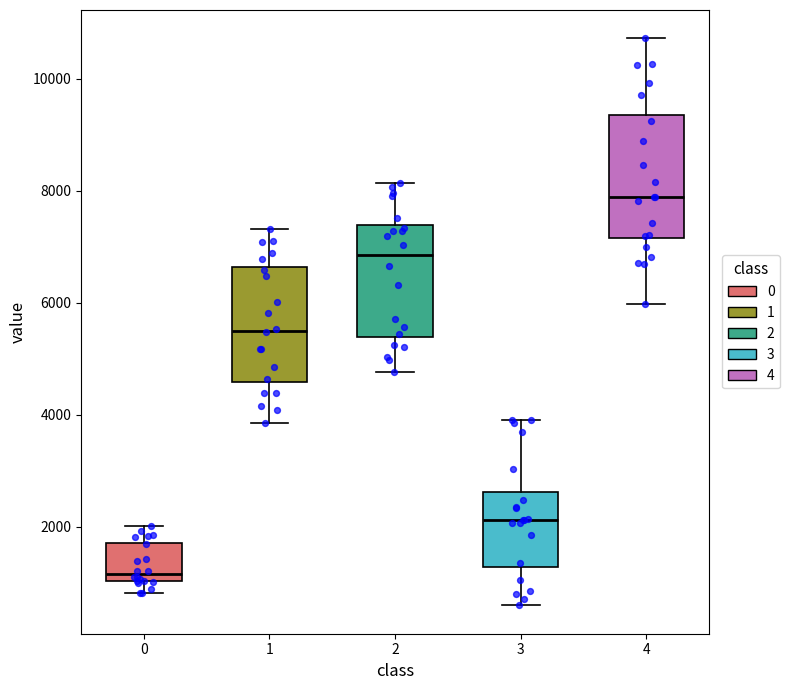

Reading left to right, transcribe this box plot: for each box, give where its median line is, the range the box spans, and where its two whiskers end, as read against the y-axis. The values are not printed on the chart, so give them approximately, as read against the axis.

0: median 1200, box 1000 to 1800, whiskers 800 to 2000
1: median 5600, box 4600 to 6600, whiskers 3800 to 7400
2: median 6800, box 5400 to 7400, whiskers 4800 to 8200
3: median 2200, box 1200 to 2600, whiskers 600 to 4000
4: median 7800, box 7200 to 9400, whiskers 6000 to 10800